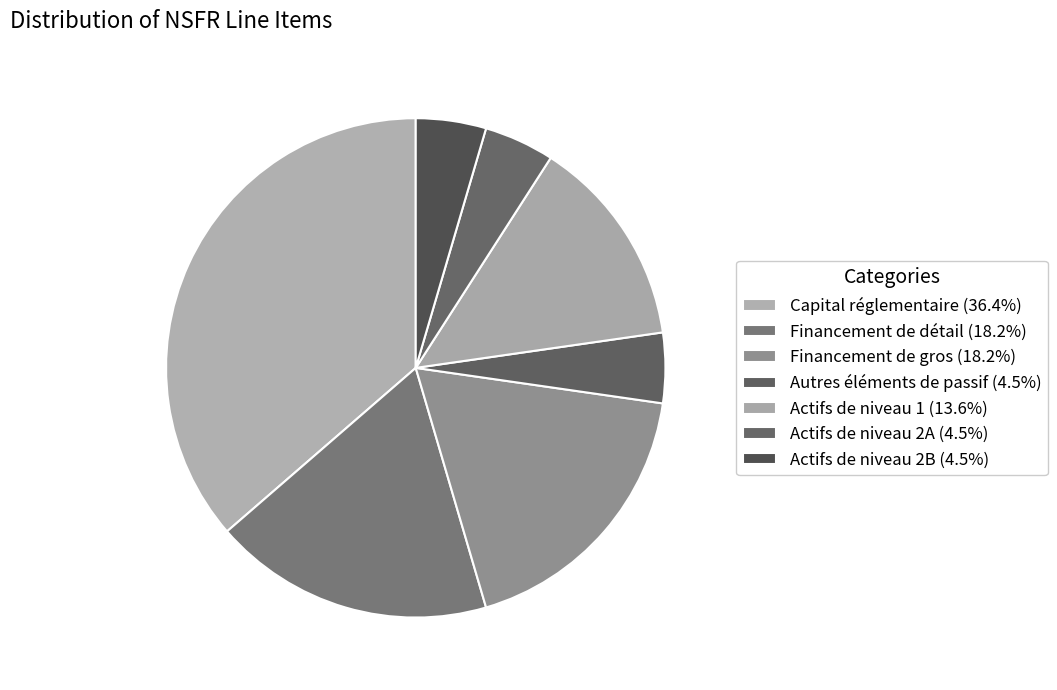

Does any single category account for the majority?

No